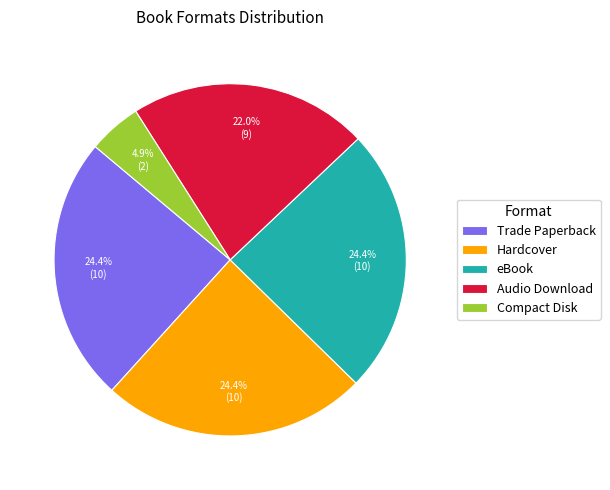

Does Compact Disk represent more than half of the total?

No